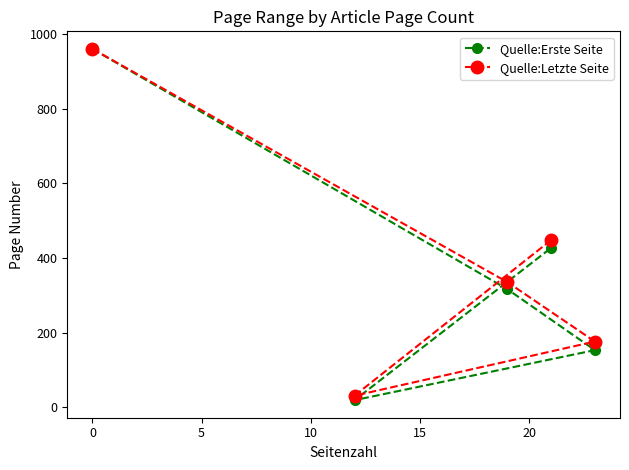

Reading right to left, what are all the values shown in this chart?

Quelle:Erste Seite: 153	427	316	19	960
Quelle:Letzte Seite: 176	448	335	31	960